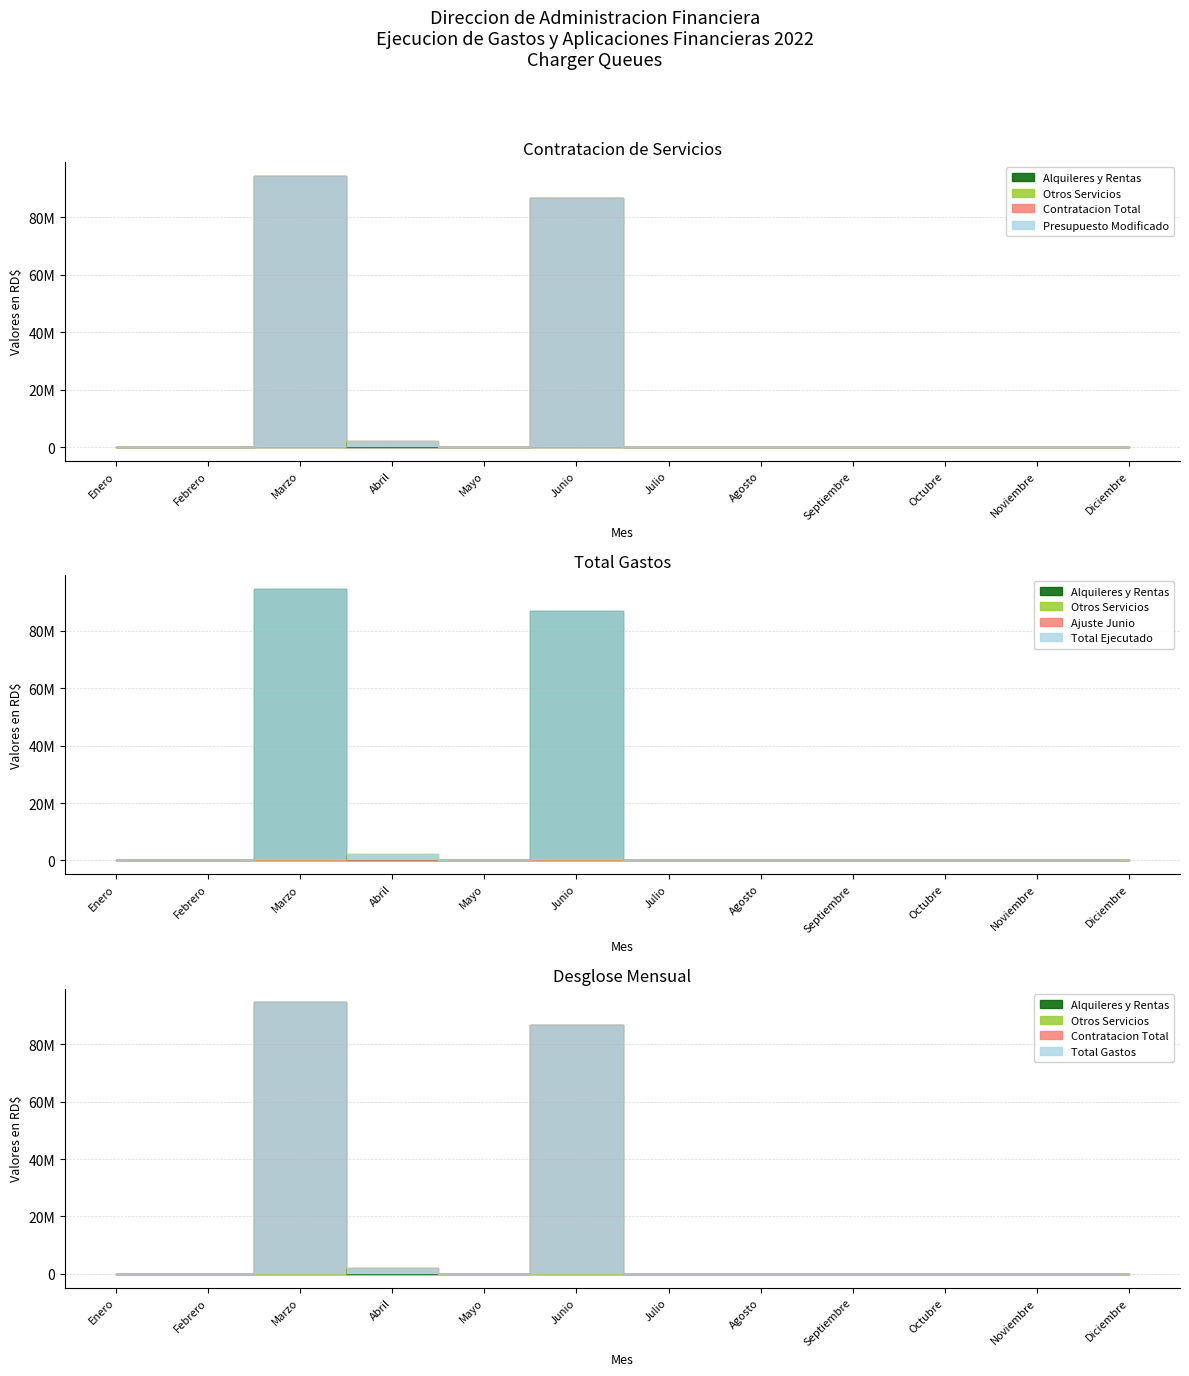

At how many categories does at least one series exceed 63439072?

2